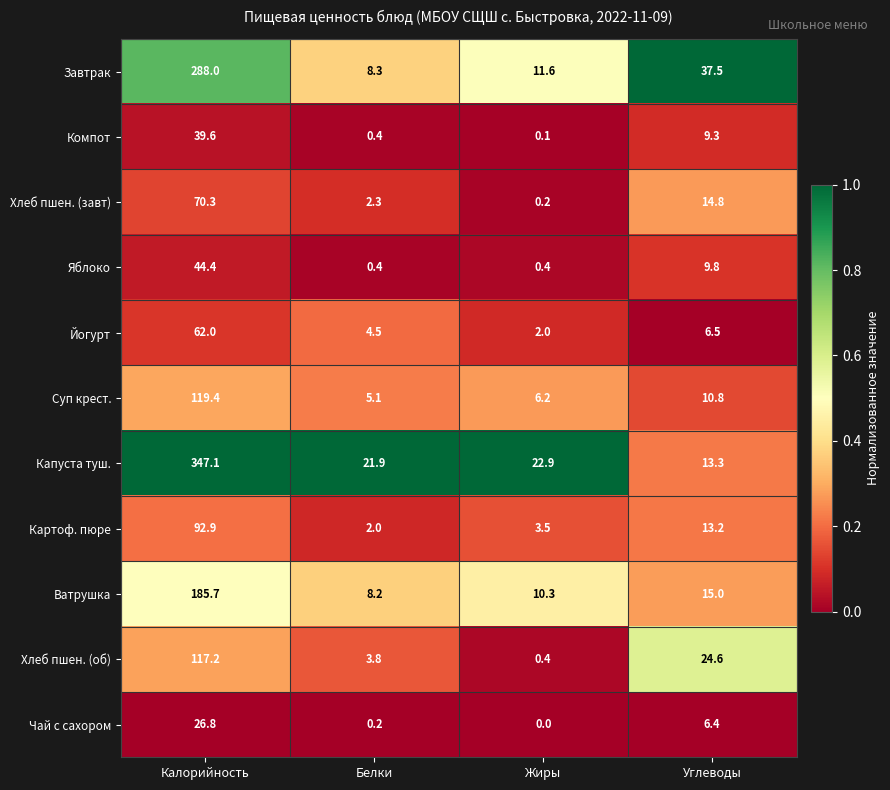

What is the difference between the second highest and minimum values in the Хлеб пшен. (об) series?

24.2